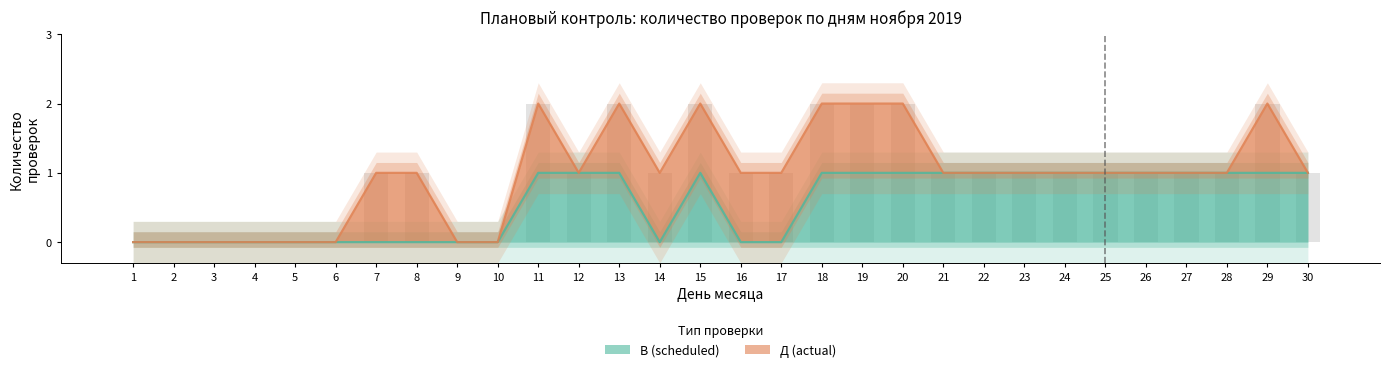

What is the difference between the values at 30 and 4?

1